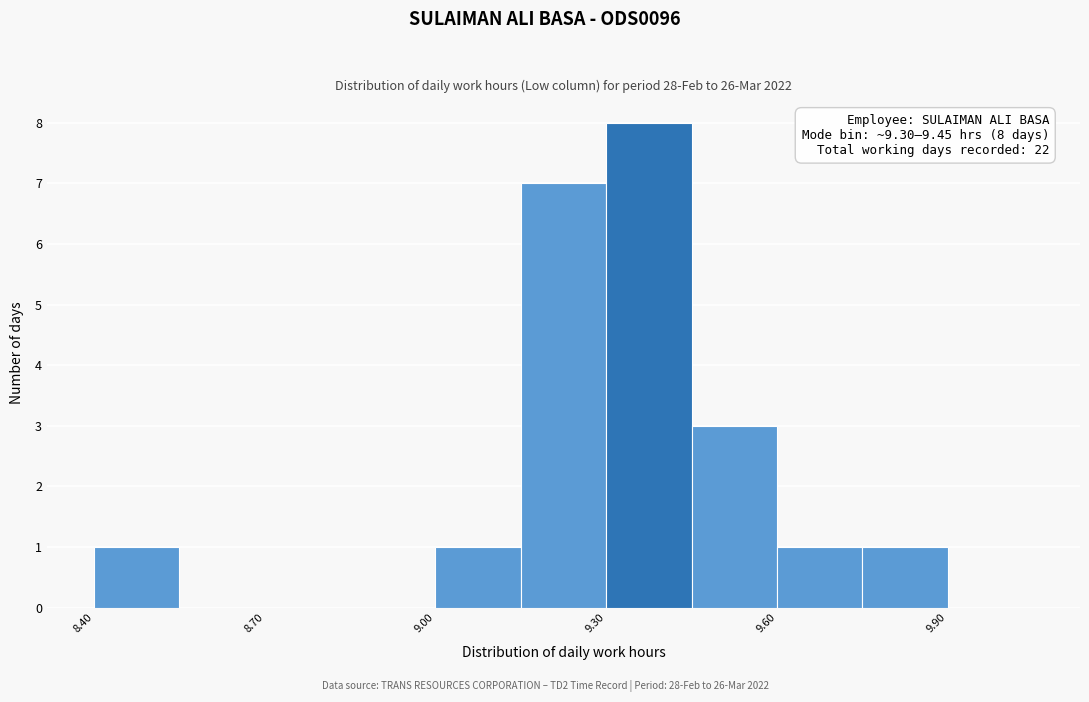

Read against the x-axis, roughly where is the centre of the tallest bar?

9.40